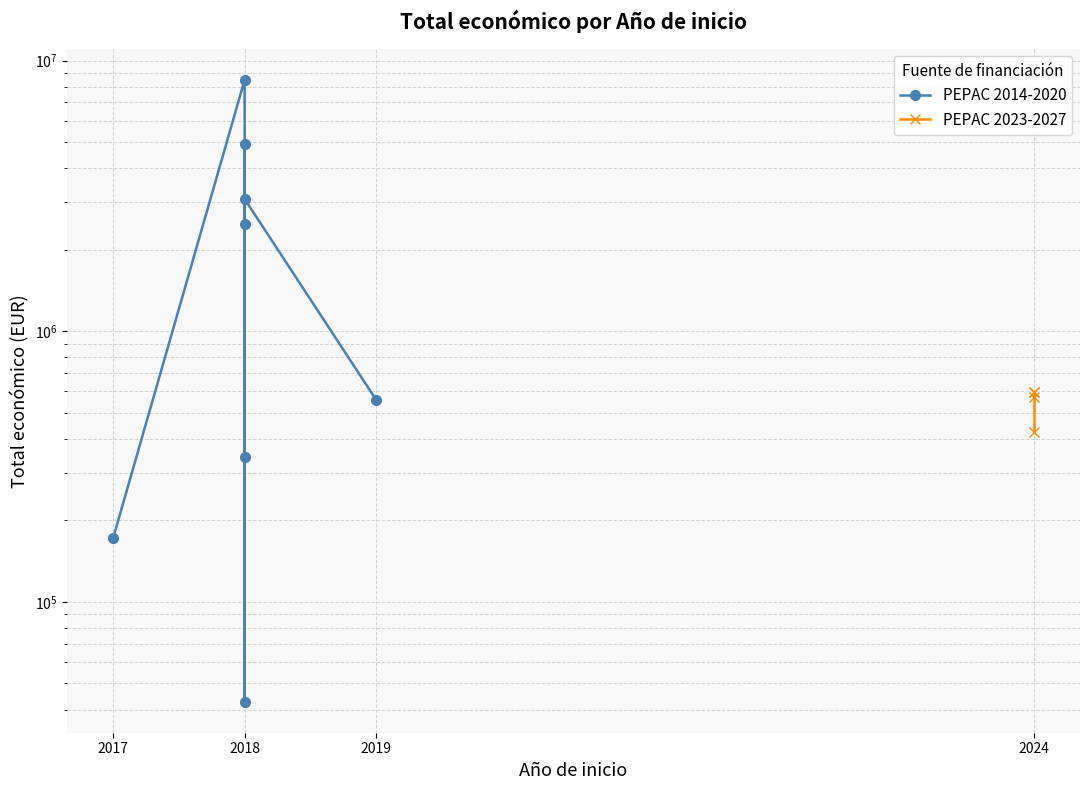

Between 2018 and 2024, which is larger?

2018